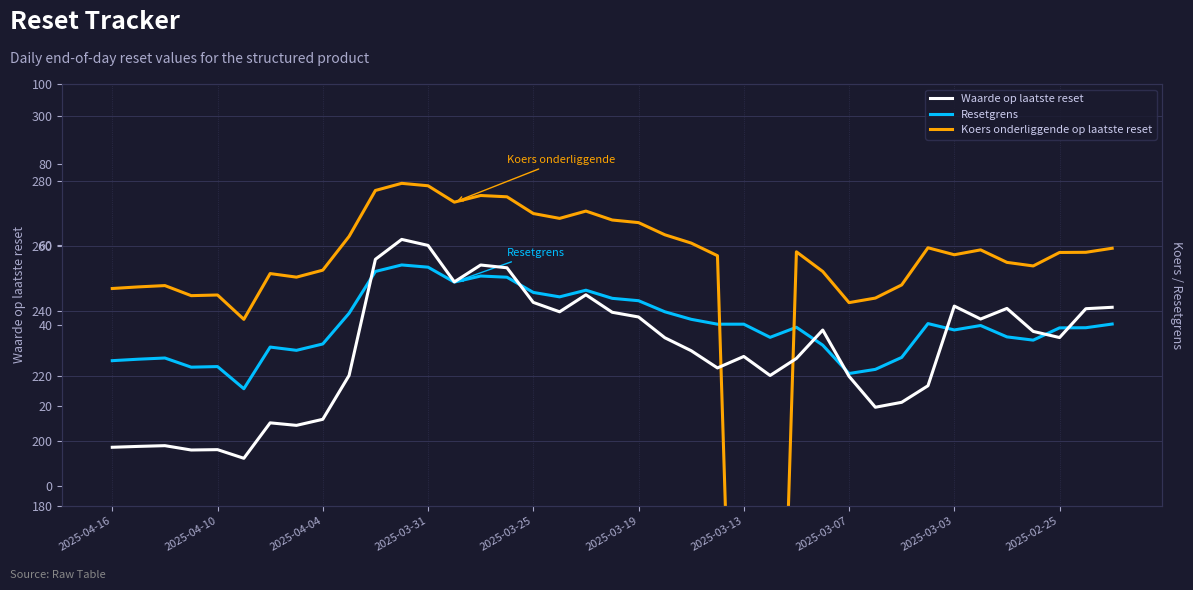

What is the lowest value of the Resetgrens series?

216.1